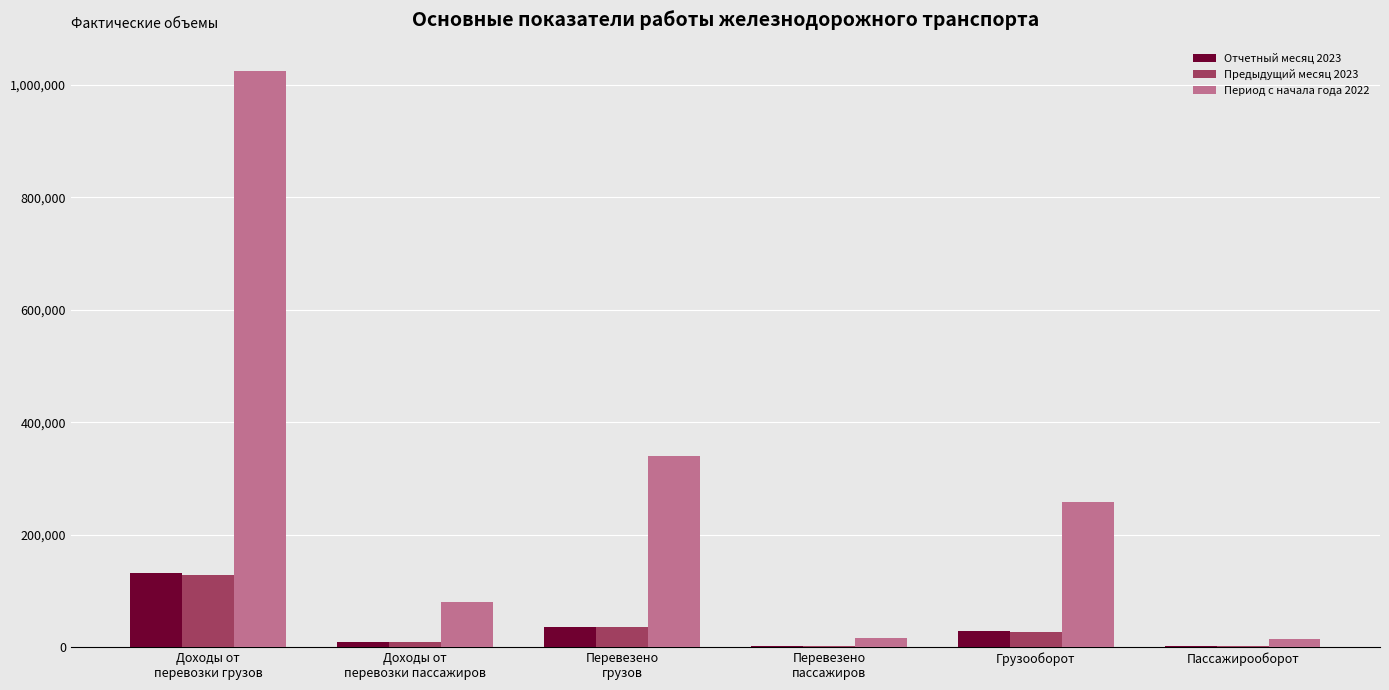

Which series has the largest total across all categories?

Период с начала года 2022